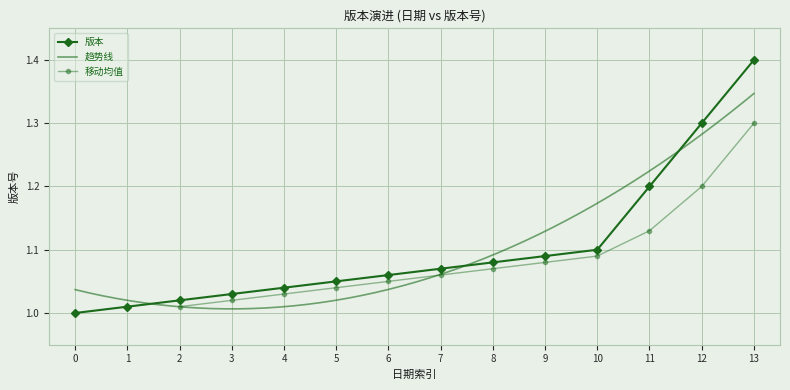

What is the average value?

1.1